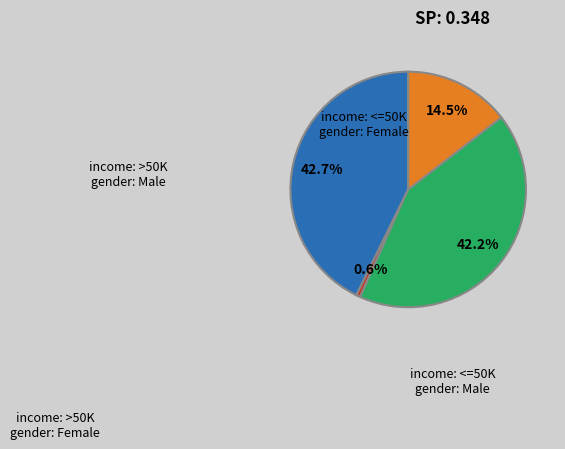

To the nearest percent, what is the difference between the largest and smallest slice percentages?

42%